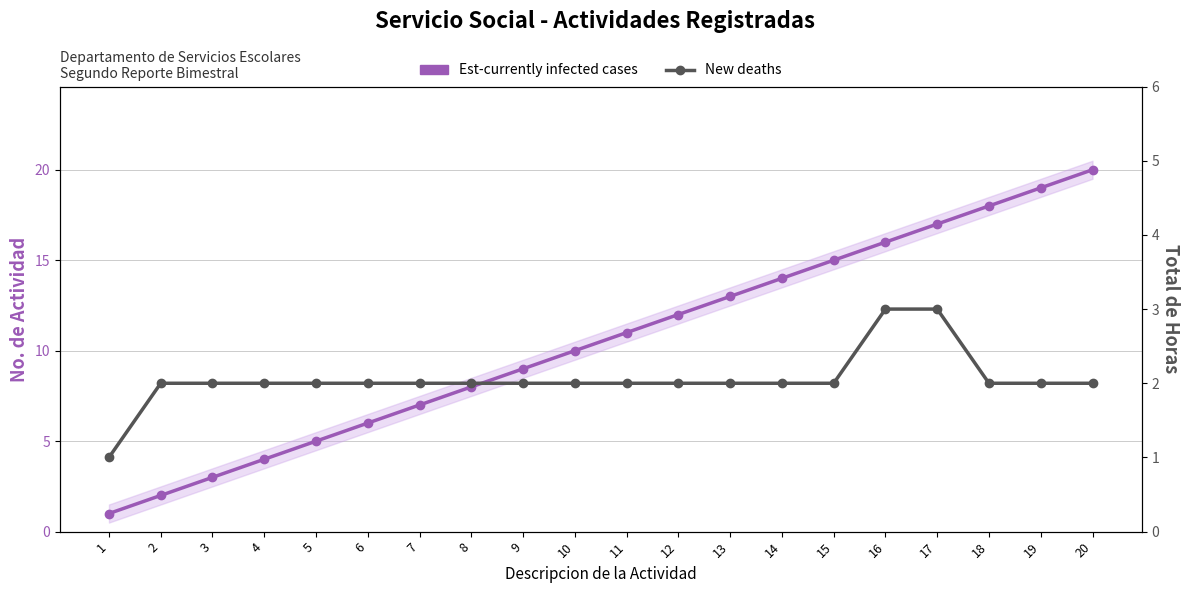

What is the difference between the second highest and minimum values in the New deaths series?

2